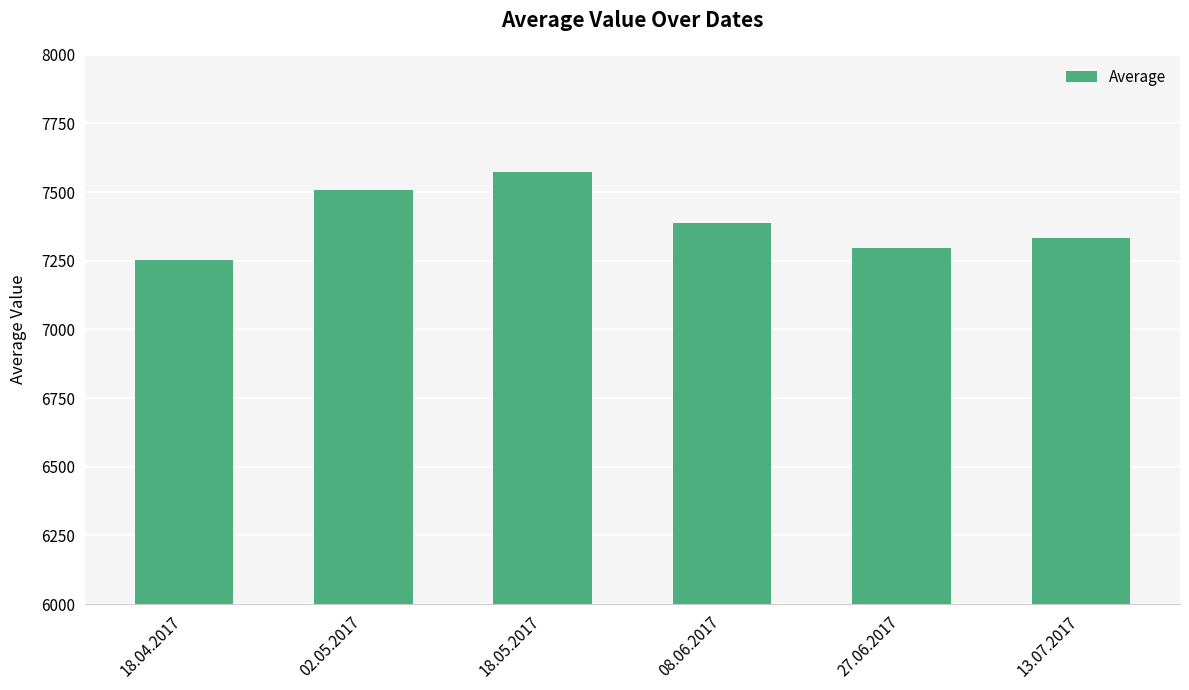

Reading left to right, list all the values displayed in this chart.

7254	7509	7572	7387	7297	7333